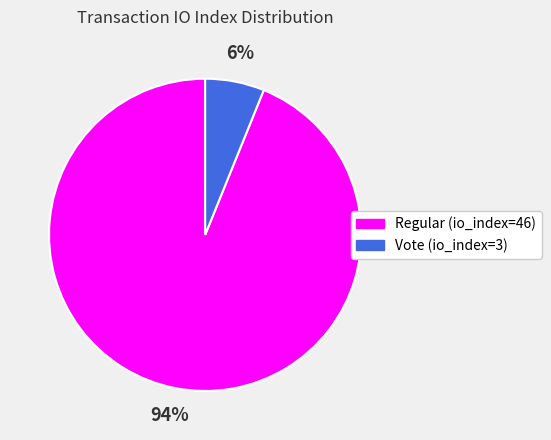

How many segments does this pie chart have?

2